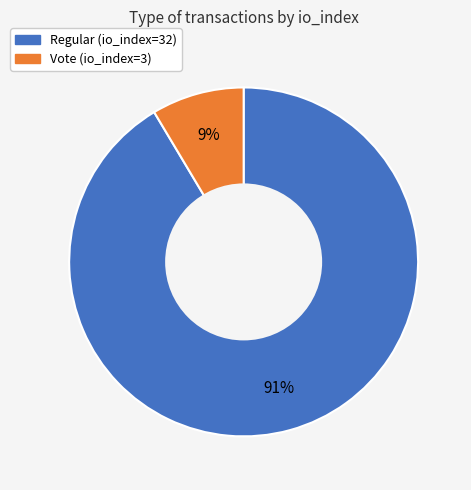

To the nearest percent, what is the combined percentage of Vote (io_index=3) and Regular (io_index=32)?

100%